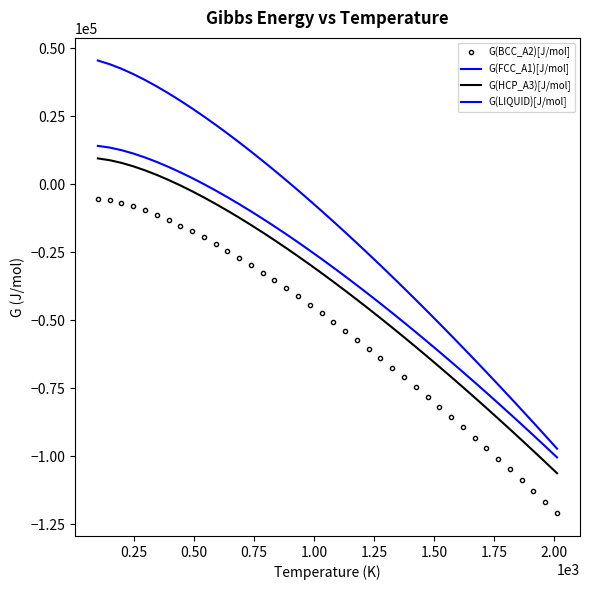

How many lines are shown in the chart?

4